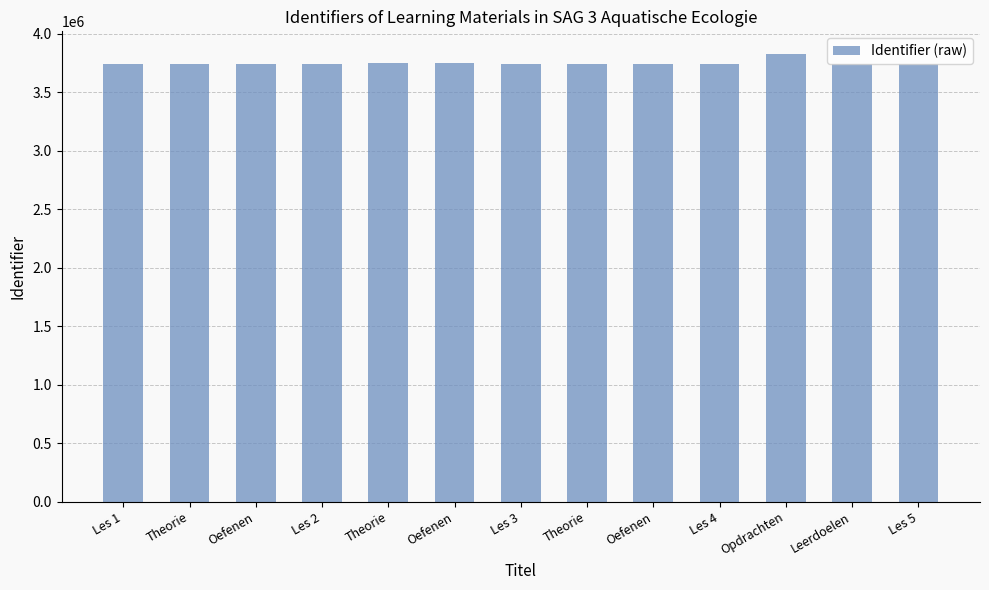

What is the maximum value shown in the chart?

3829047